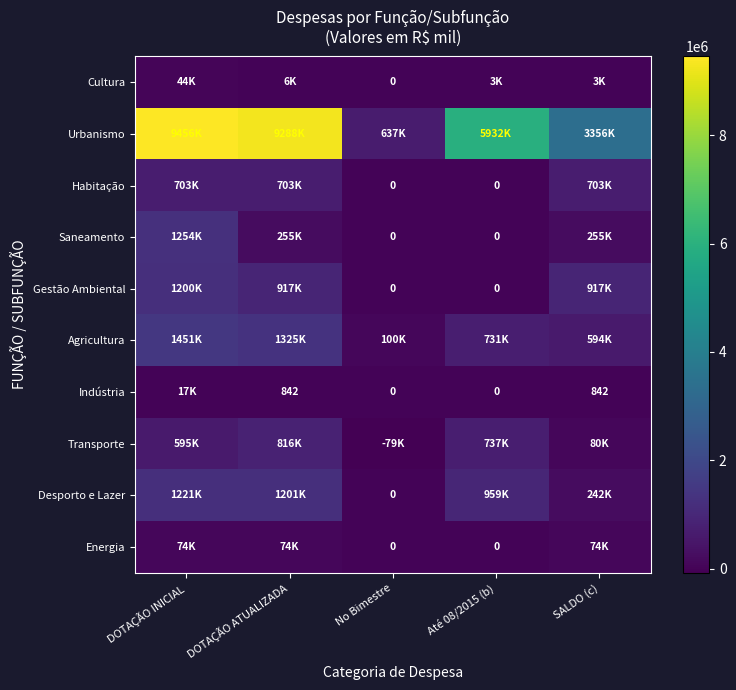

What is the spread (max minus min) of values at SALDO (c)?

3355618.3